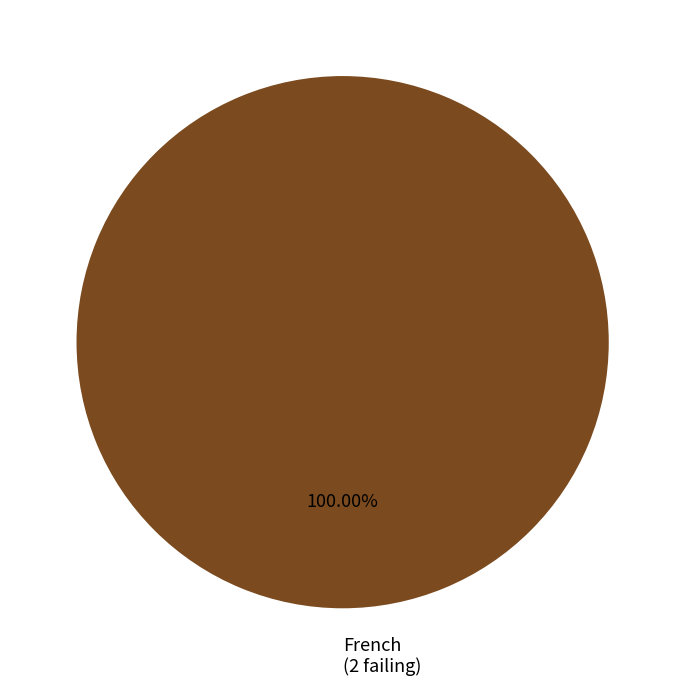

Rank the categories by value from highest to lowest.

French (2 failing)